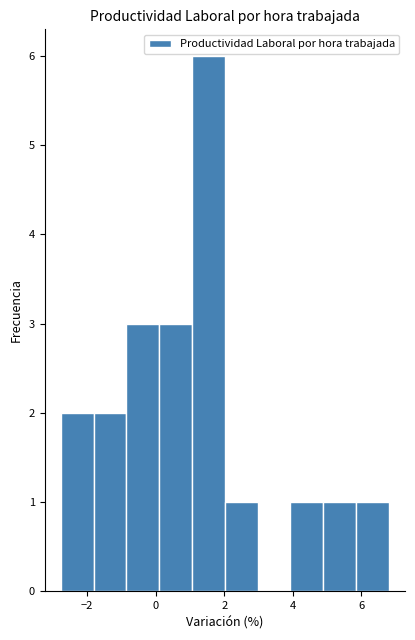

Reading left to right, list every bar in this chart as the range it spans on the x-axis followed by its height. Neither the bar edges nor the heights are printed on the chart, so give them approximately, as read against the axes.

-2.8 to -1.8: 2
-1.8 to -0.8: 2
-0.8 to 0.2: 3
0.2 to 1.0: 3
1.0 to 2.0: 6
2.0 to 3.0: 1
3.0 to 4.0: 0
4.0 to 4.8: 1
4.8 to 5.8: 1
5.8 to 6.8: 1